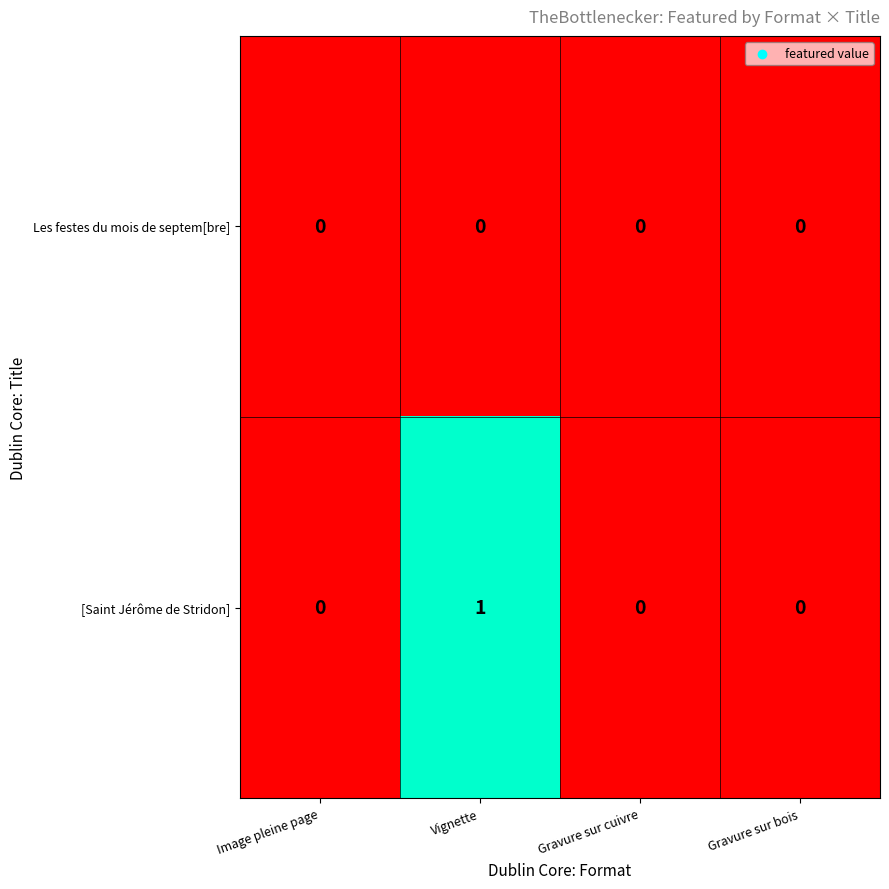

Count the [Saint Jérôme de Stridon] values in the range 0 to 1.

4